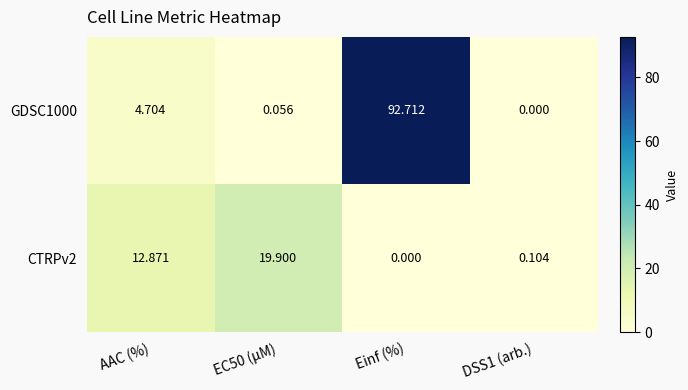

What is the maximum value shown in the chart?

92.7